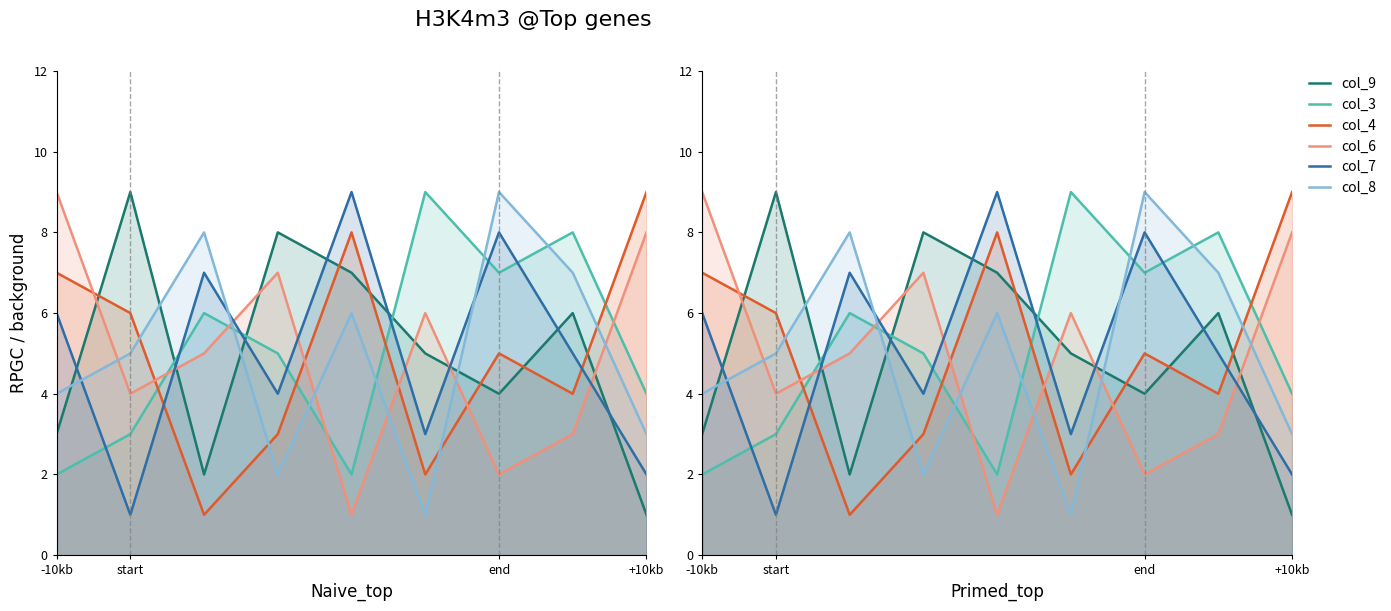

What is the sum of the col_3 values at end and 6?

13